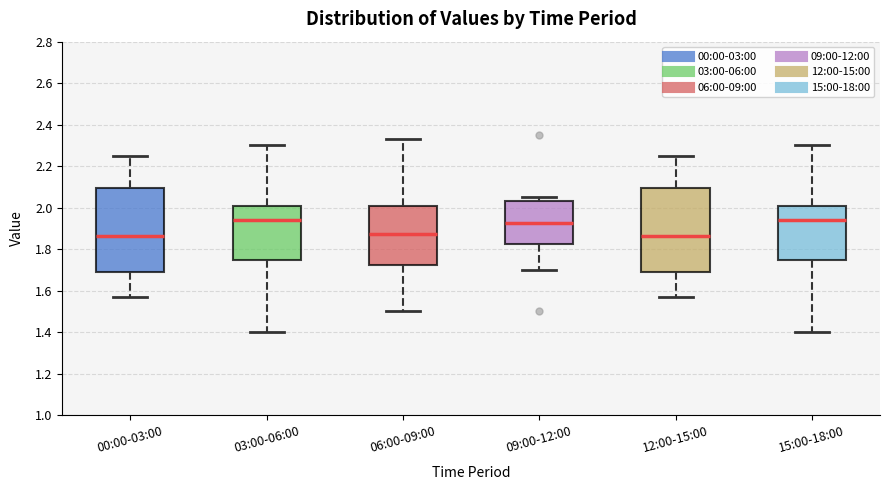

Reading left to right, read every box against the y-axis: the position of its median line, the range the box covers, and the ends of its whiskers. The values are not printed on the chart, so give them approximately, as read against the axis.

00:00-03:00: median 1.86, box 1.70 to 2.10, whiskers 1.58 to 2.26
03:00-06:00: median 1.94, box 1.76 to 2.02, whiskers 1.40 to 2.30
06:00-09:00: median 1.88, box 1.72 to 2.02, whiskers 1.50 to 2.34
09:00-12:00: median 1.92, box 1.82 to 2.04, whiskers 1.70 to 2.06
12:00-15:00: median 1.86, box 1.70 to 2.10, whiskers 1.58 to 2.26
15:00-18:00: median 1.94, box 1.76 to 2.02, whiskers 1.40 to 2.30